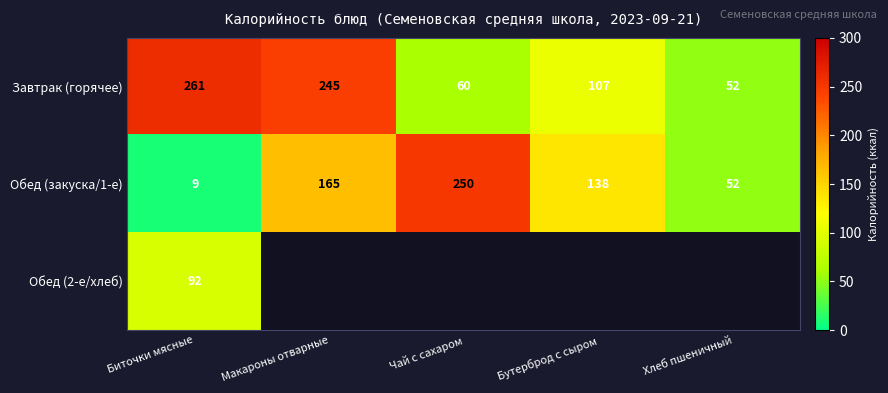

The value of Обед (2-е/хлеб) at Биточки мясные is 56. True or false?

False